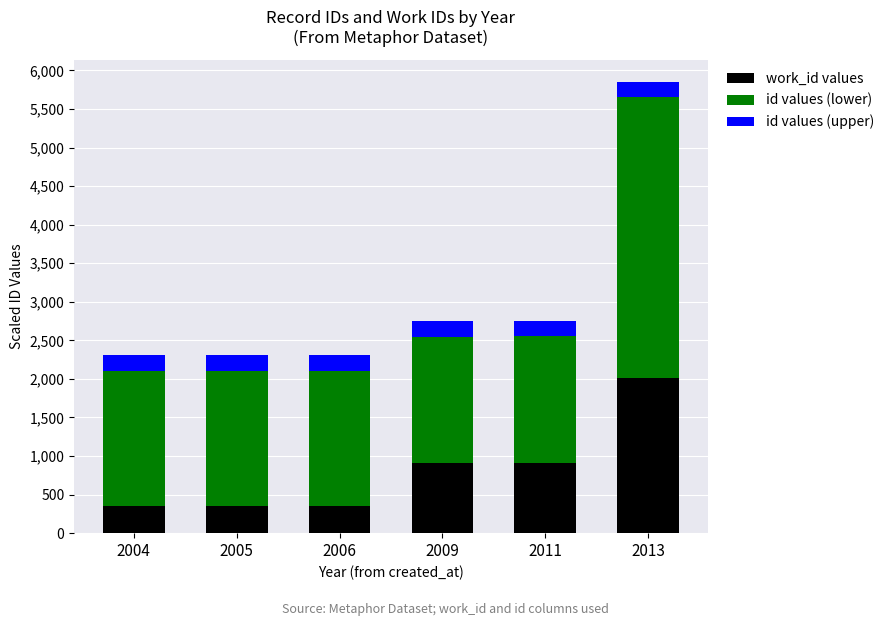

What is the total value across all series at 2006?

2304